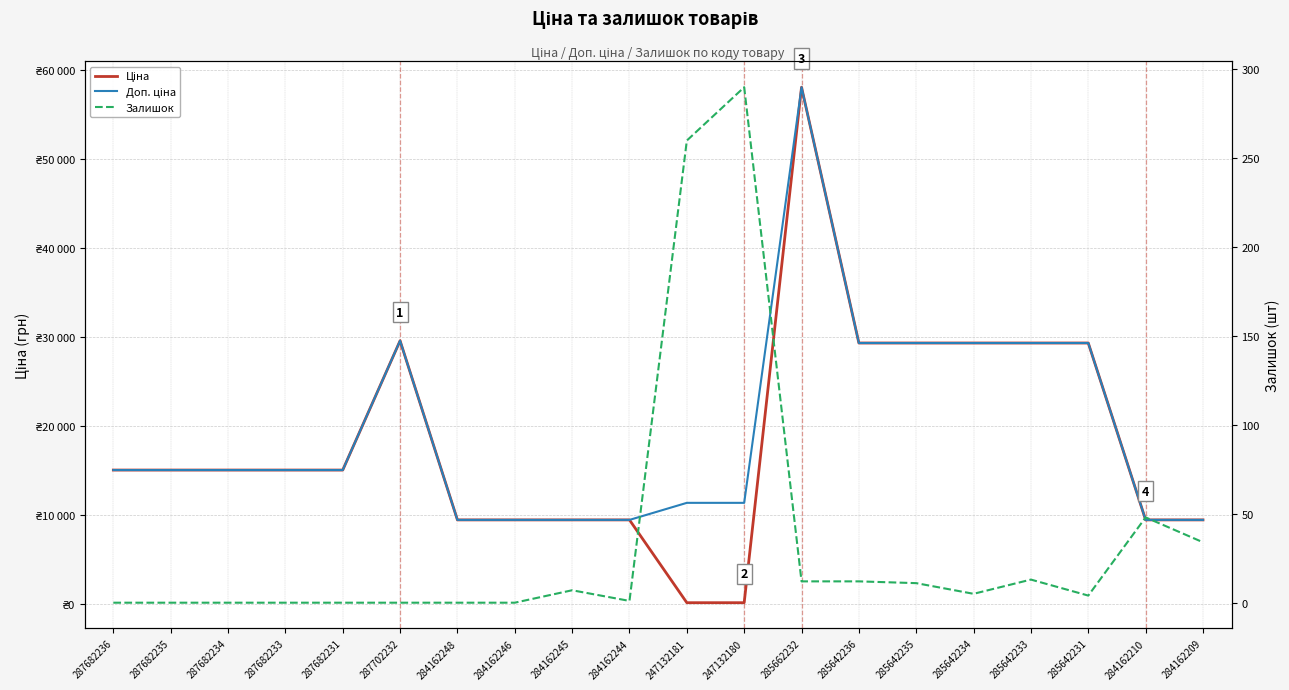

How many distinct data groups are displayed?

3